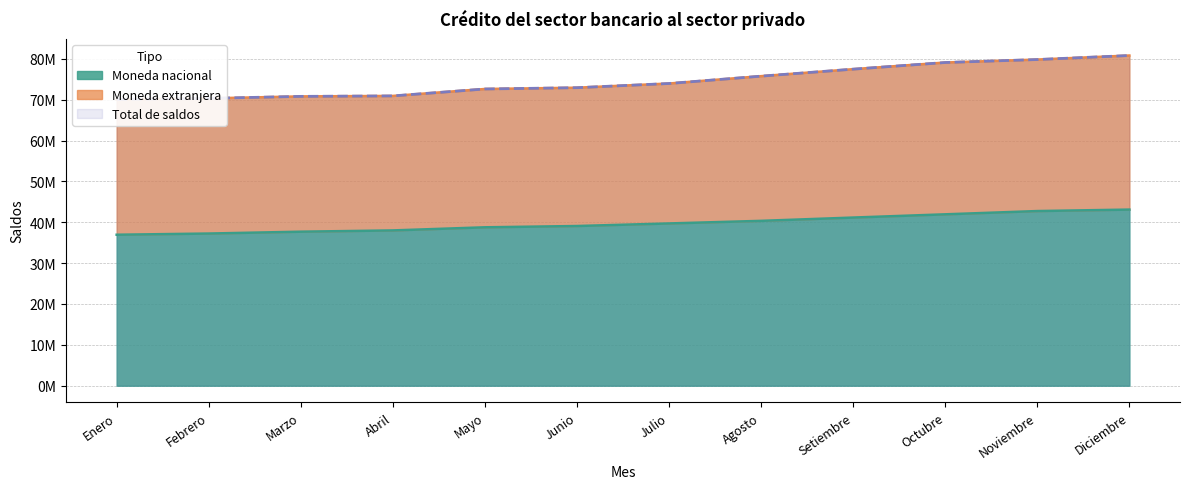

At which label is Moneda nacional closest to 40027747?

Julio